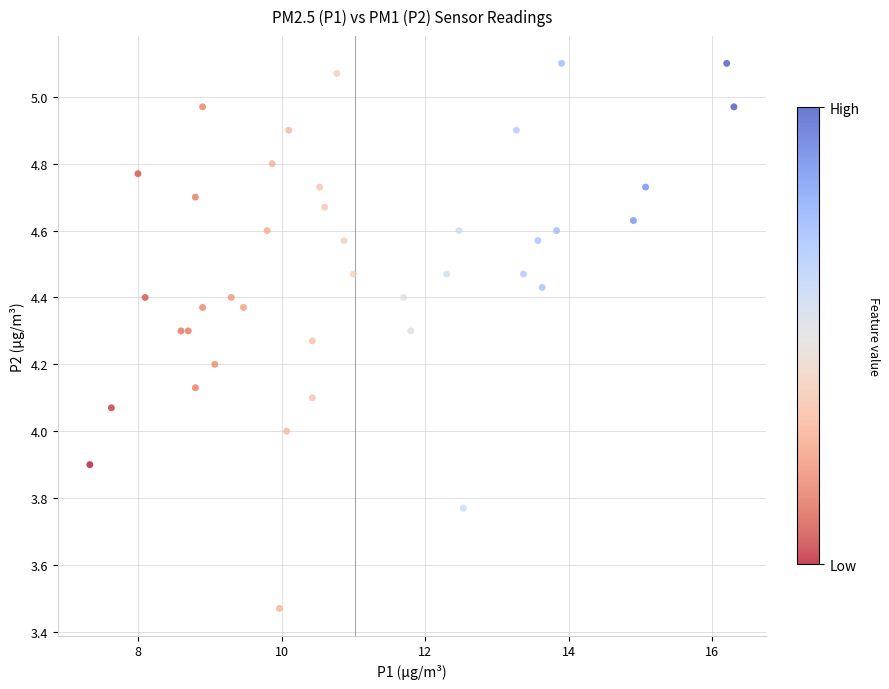

What is the range of X values (max minus min)?

9.0